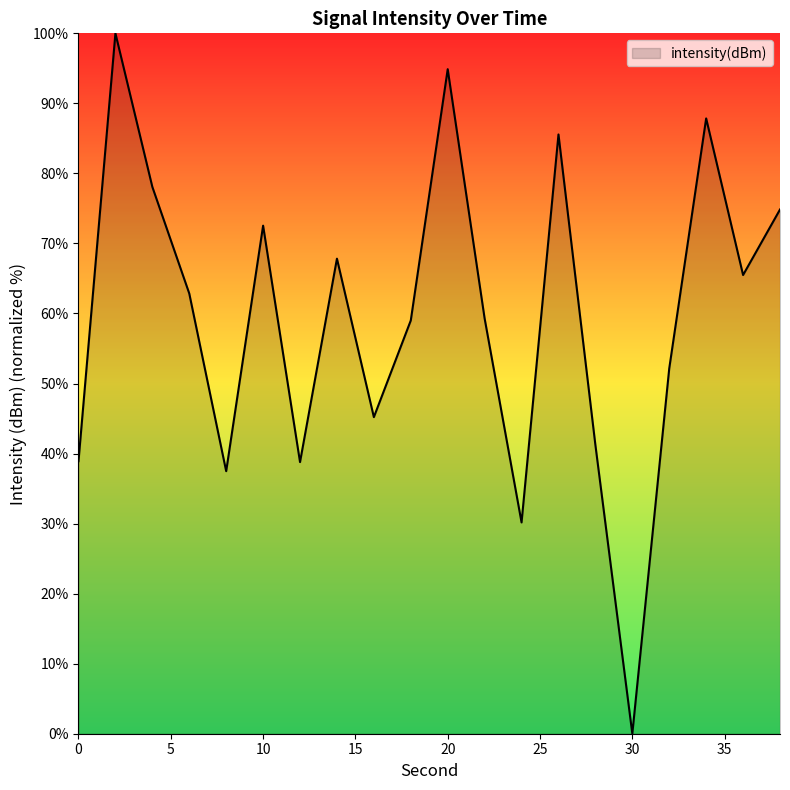

What is the greatest value displayed?

100.0